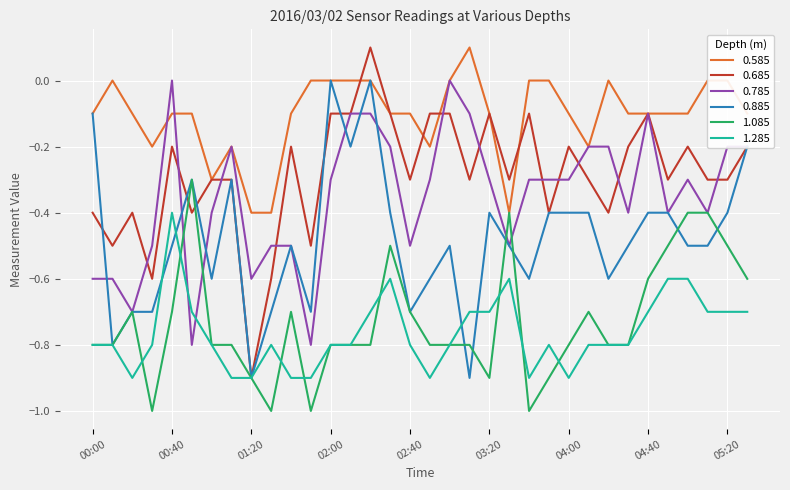

Which series has the widest spread of values?

0.685